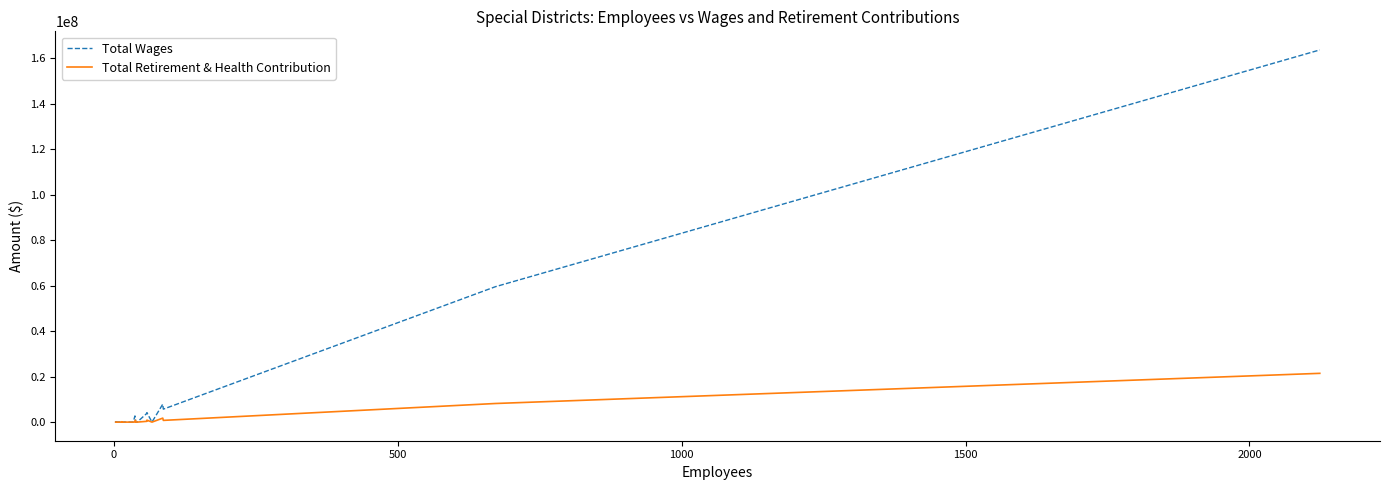

True or false: Total Retirement & Health Contribution and Total Wages cross at least once.

False